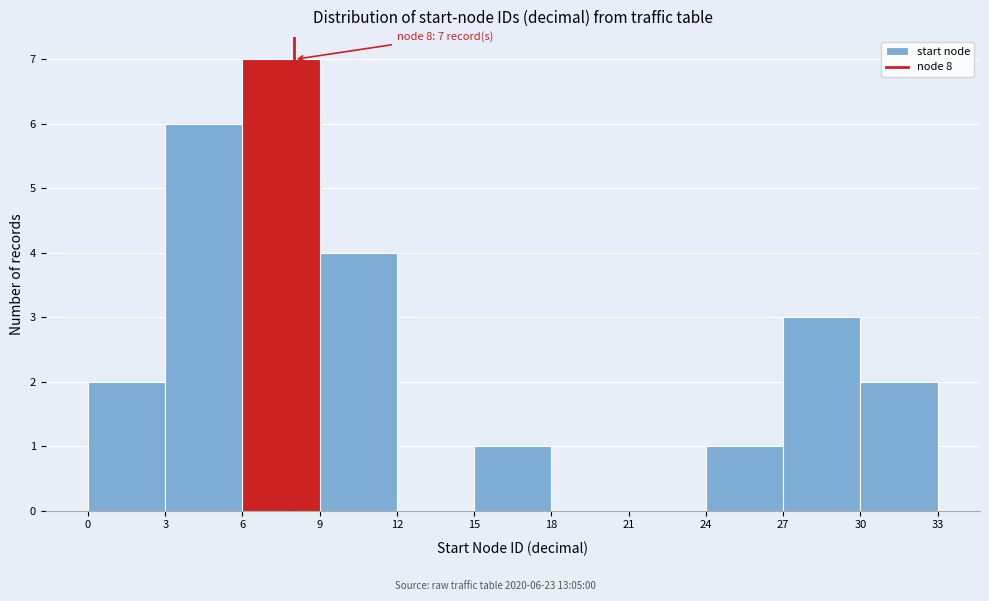

Which range on the x-axis has the tallest bar?

6 to 9